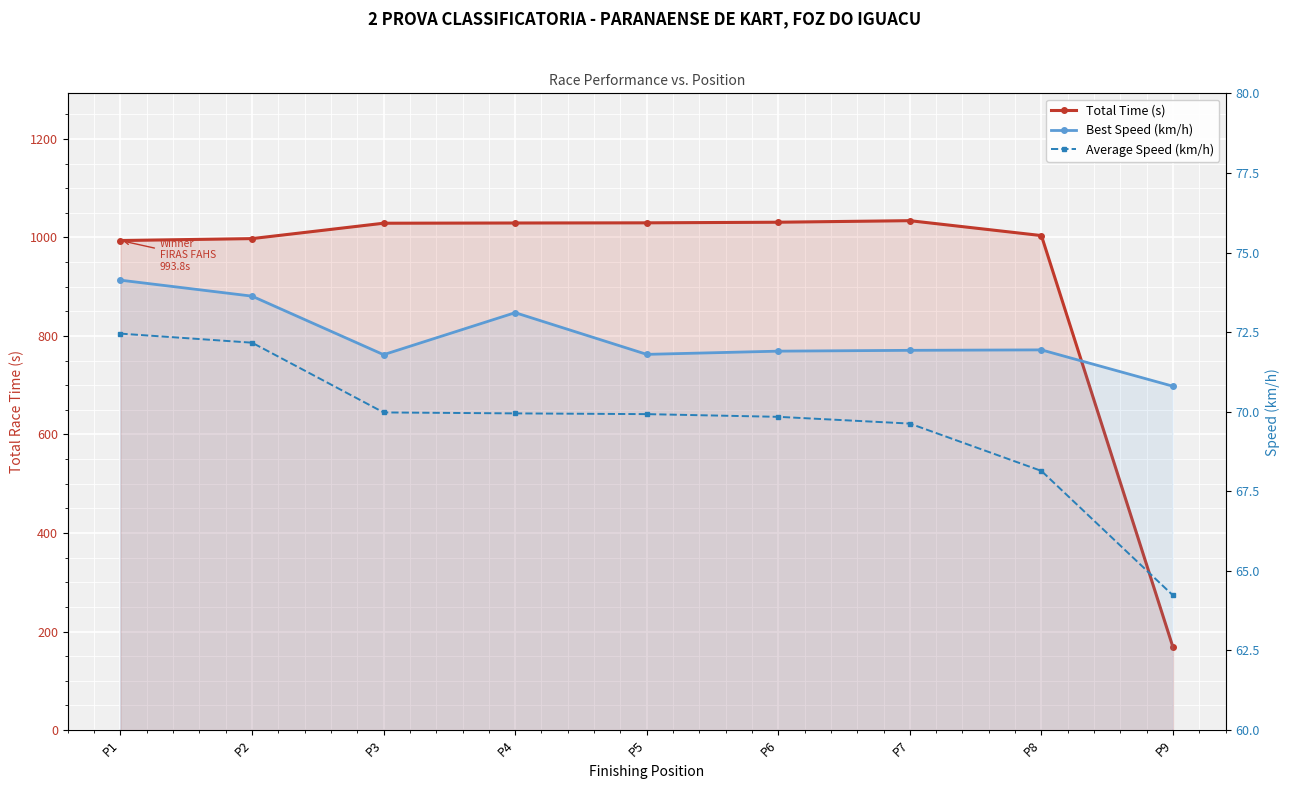

Reading right to left, transcribe all the data shown in this chart.

Total Time (s): 168.1	1003.8	1034.1	1031.0	1029.7	1029.4	1028.9	997.7	993.8
Best Speed (km/h): 70.8	71.9	71.9	71.9	71.8	73.1	71.8	73.6	74.1
Average Speed (km/h): 64.2	68.1	69.6	69.8	69.9	69.9	70.0	72.2	72.5